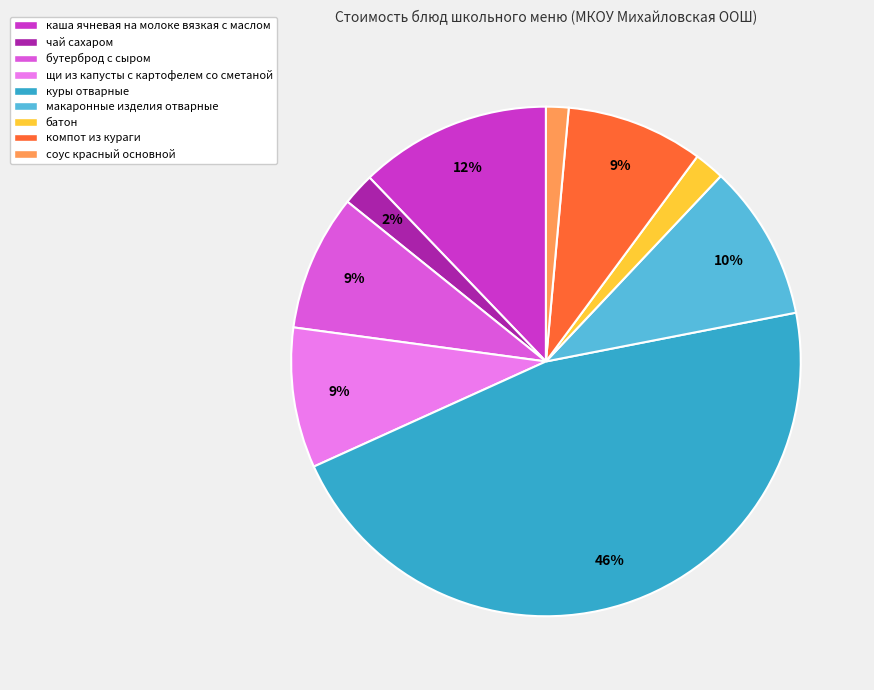

Approximately how many times larger is the value at компот из кураги compared to куры отварные?

0.2